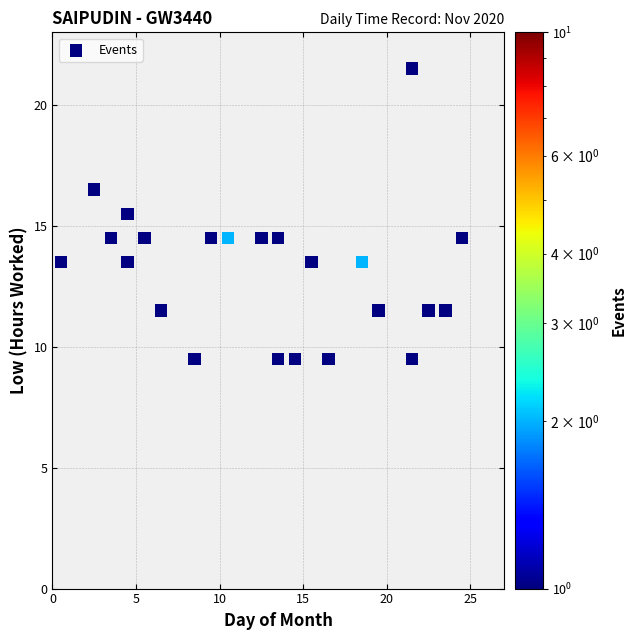

What is the range of Y values (max minus min)?

12.0